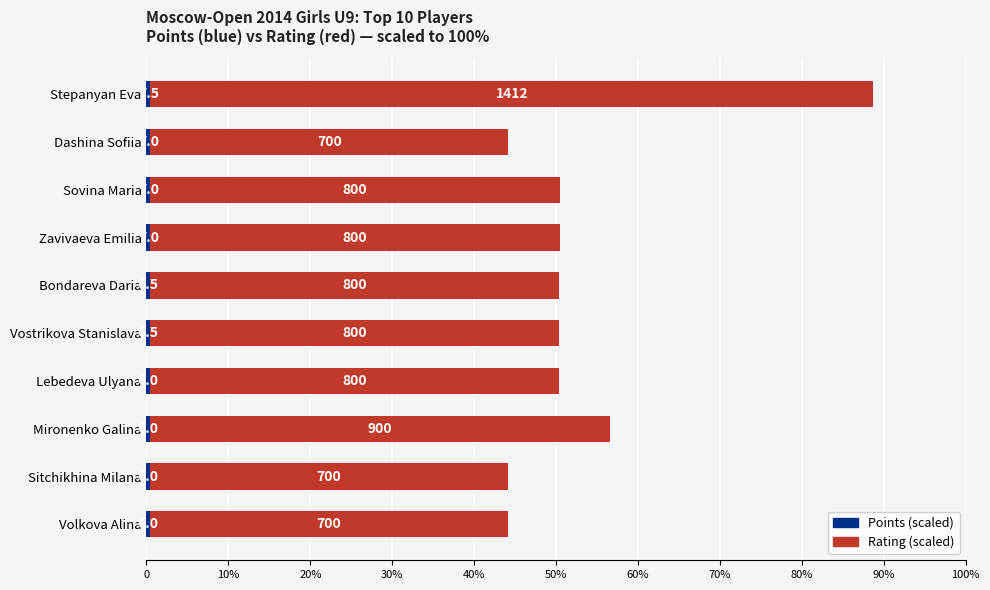

How many series are shown in this chart?

2